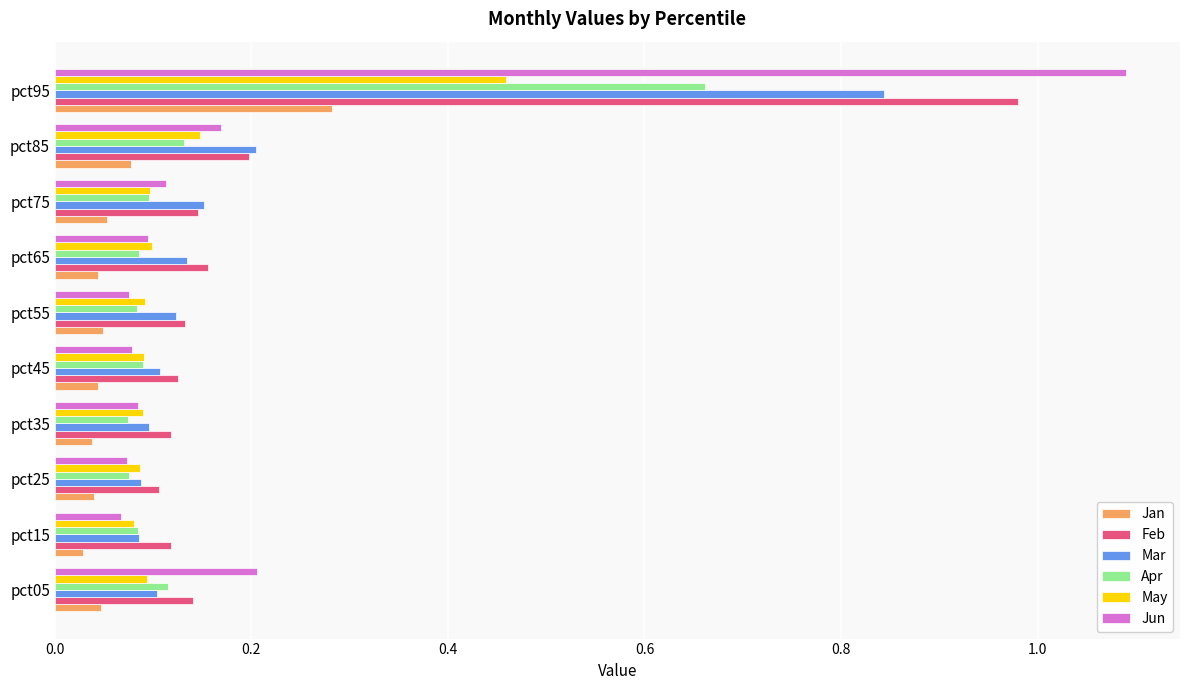

At how many categories does at least one series exceed 0?

10